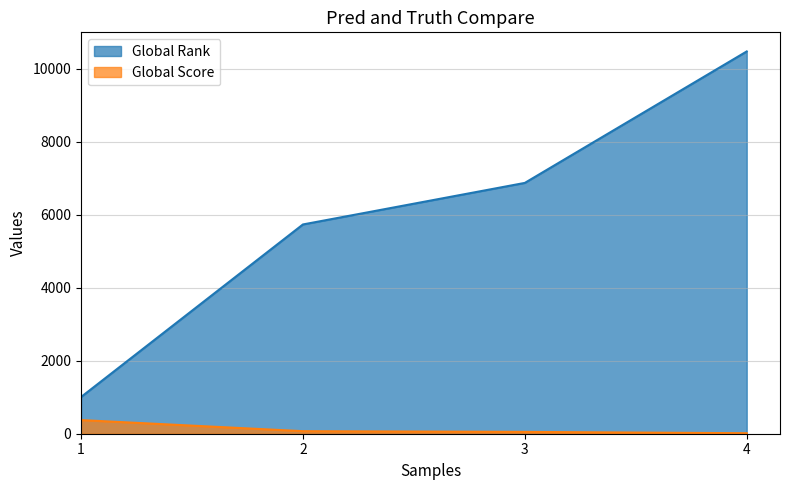

True or false: Global Score has more than 2 interior local peaks.

False